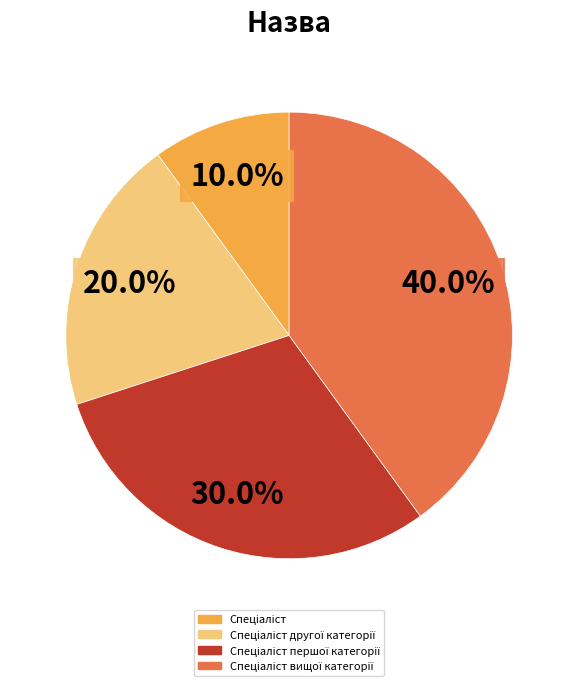

Is there a majority slice in this chart?

No